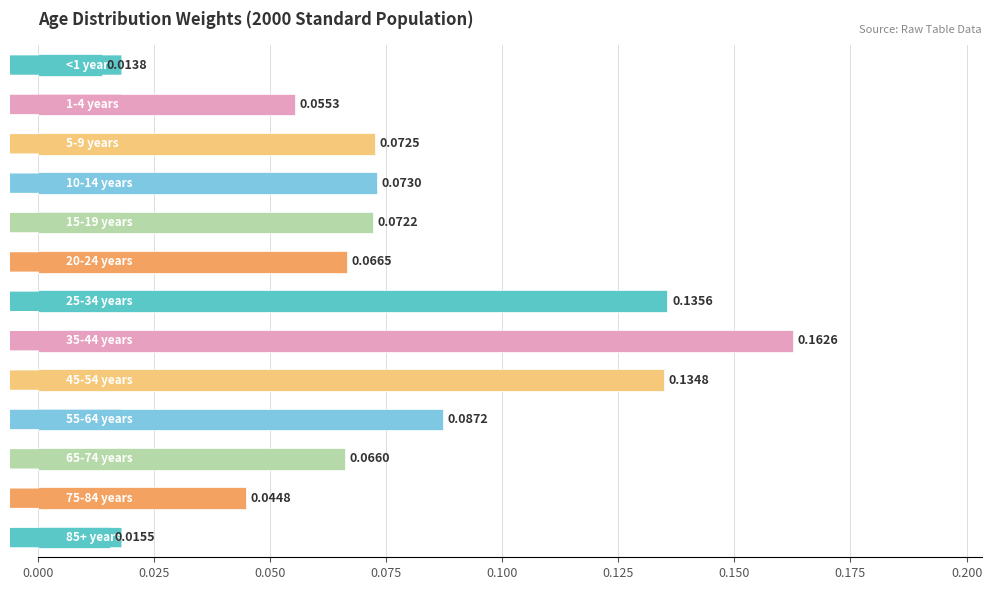

What is the sum of all values?

1.0